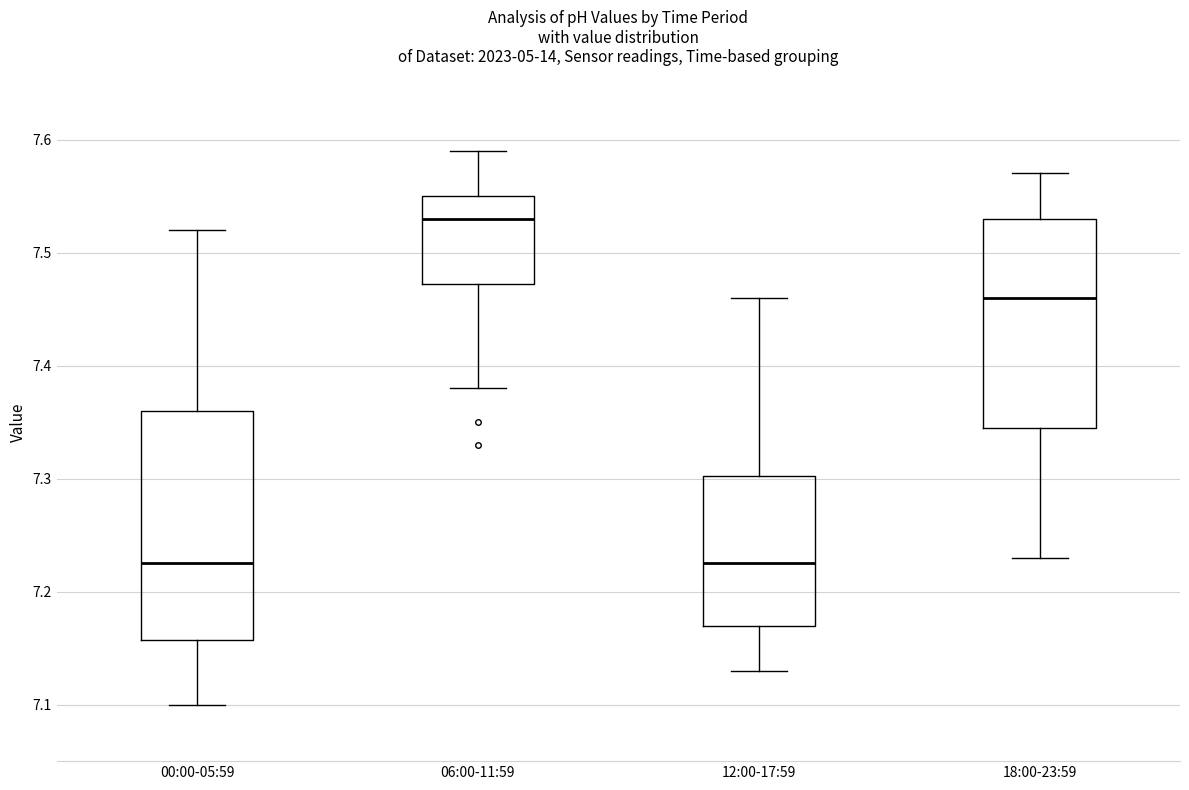

Which box has the highest median line?

06:00-11:59